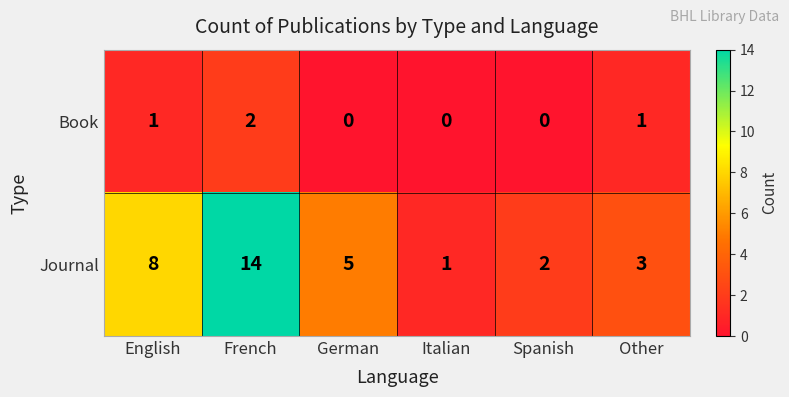

The Book series shows 2 at Other. True or false?

False